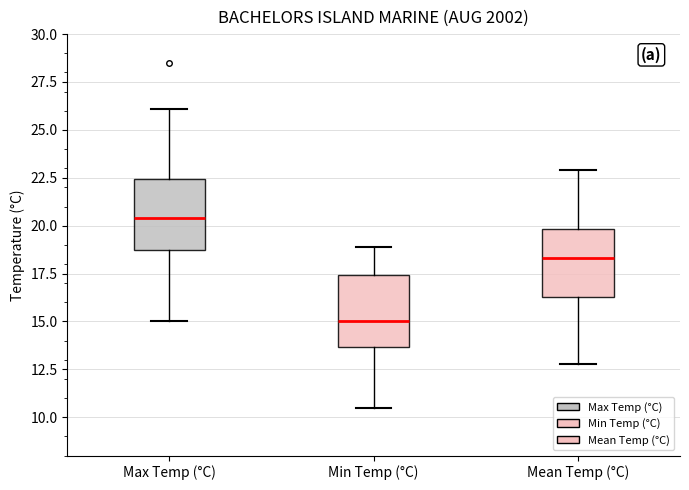

Which box's median line is the highest?

Max Temp (°C)